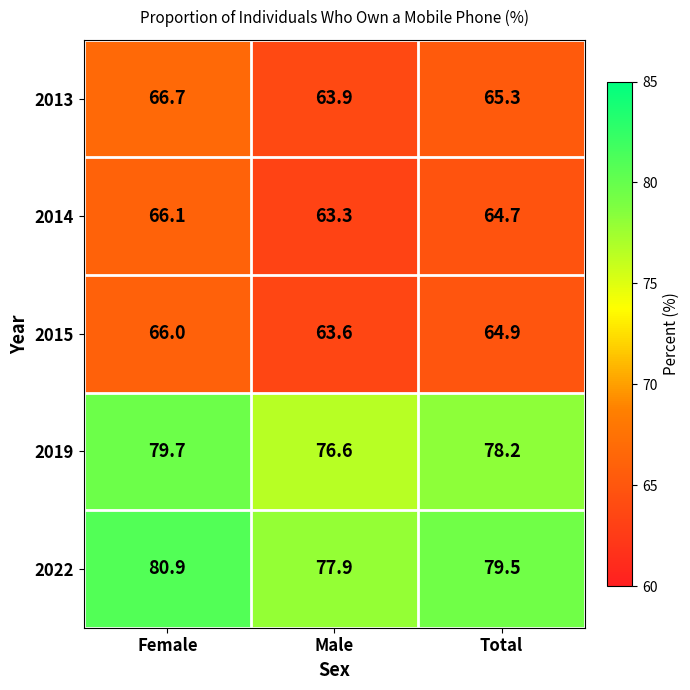

Reading left to right, what are all the values shown in this chart?

2013: Female=66.7	Male=63.9	Total=65.3
2014: Female=66.1	Male=63.3	Total=64.7
2015: Female=66.0	Male=63.6	Total=64.9
2019: Female=79.7	Male=76.6	Total=78.2
2022: Female=80.9	Male=77.9	Total=79.5